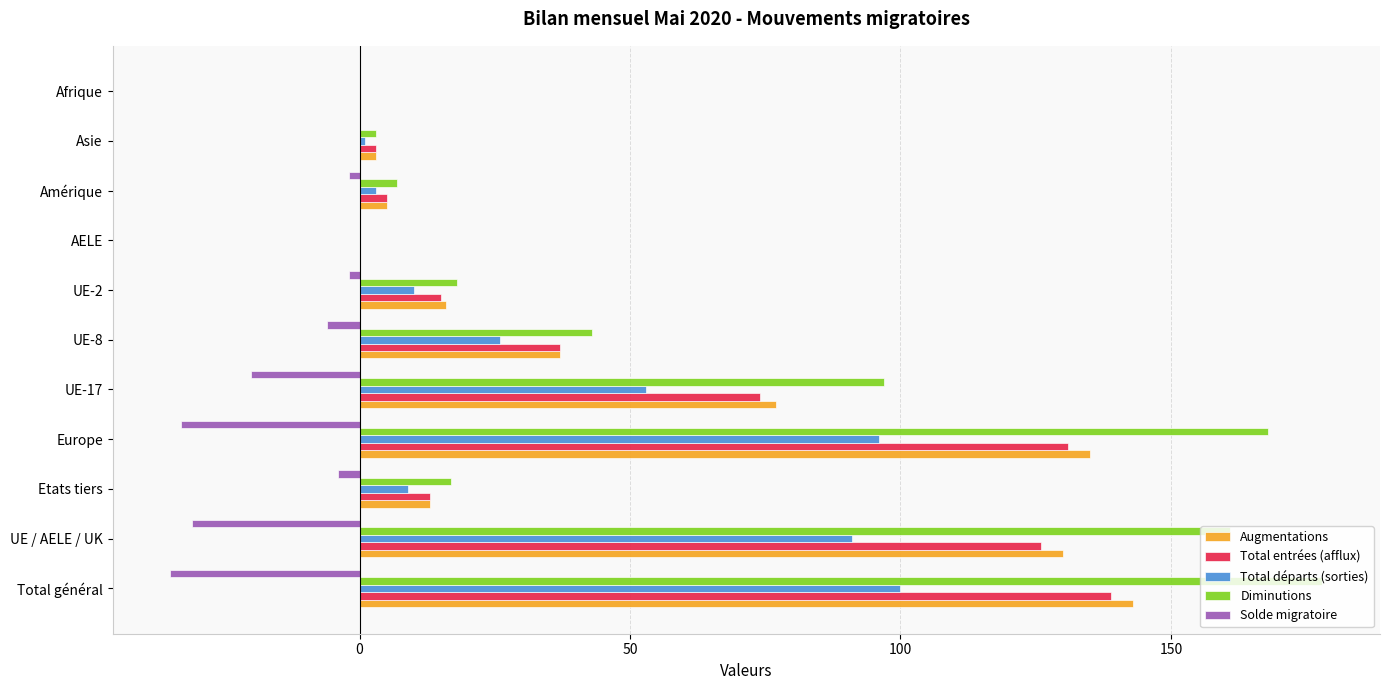

What is the sum of all Total entrées (afflux) values?

543